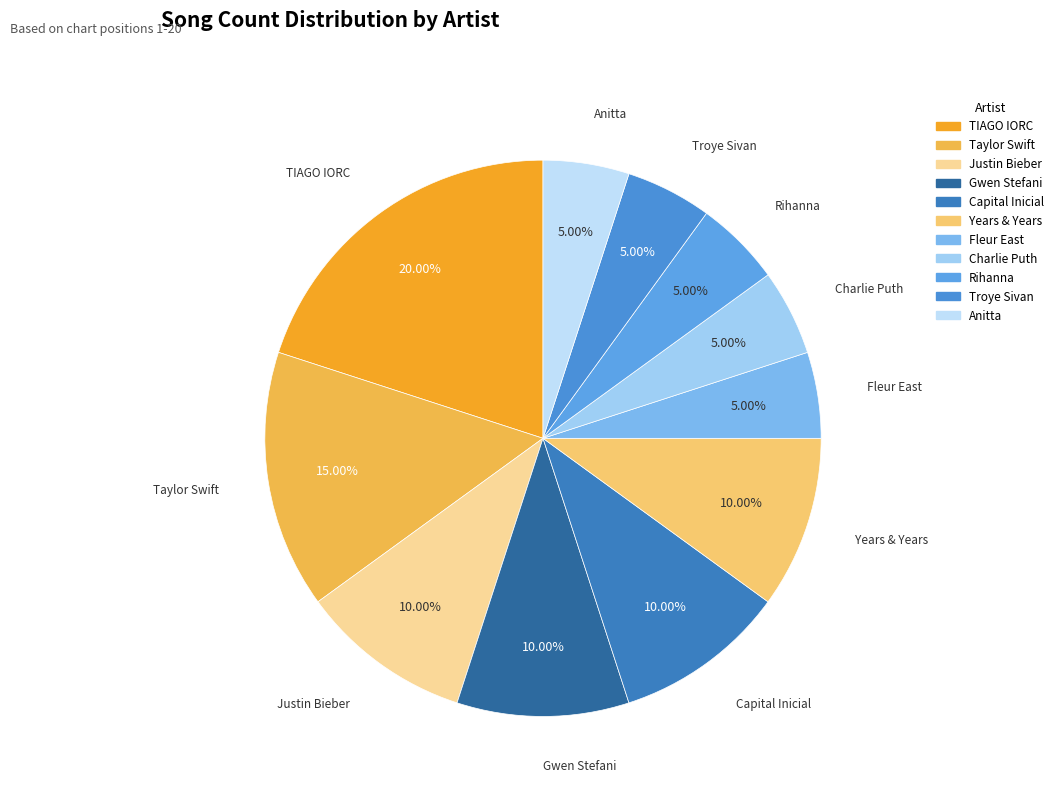

Which slice is the largest?

TIAGO IORC